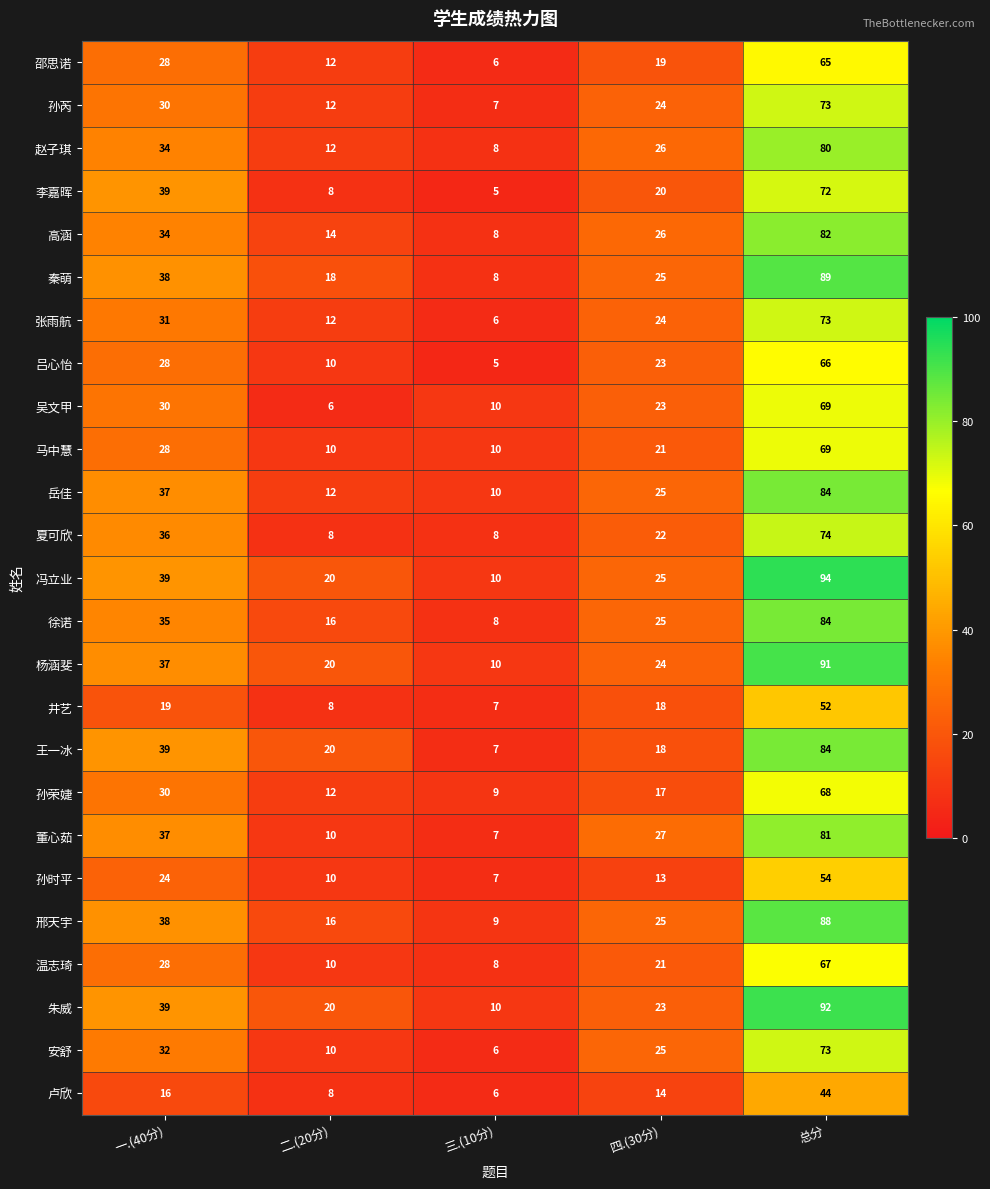

Is it true that 徐诺 equals 8 at 三.(10分)?

True